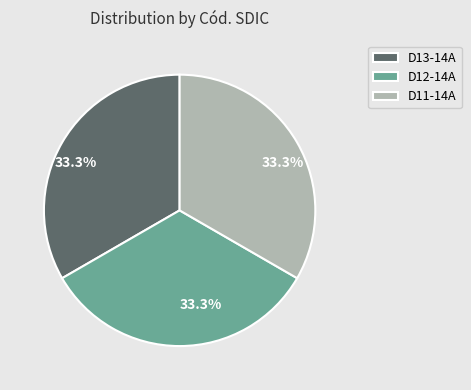

Is there any slice that represents more than half of the pie?

No